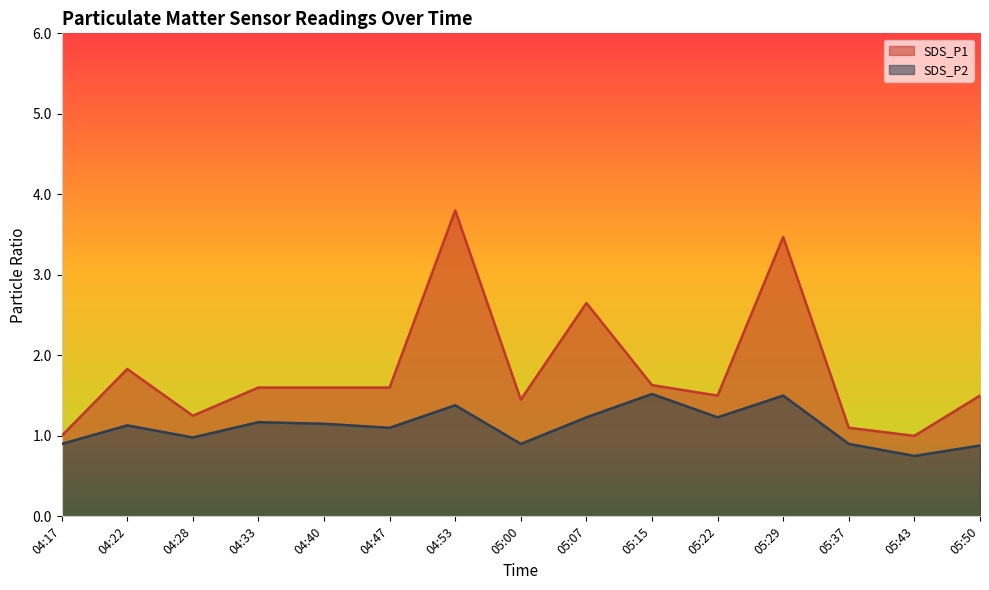

True or false: SDS_P2 and SDS_P1 cross at least once.

False